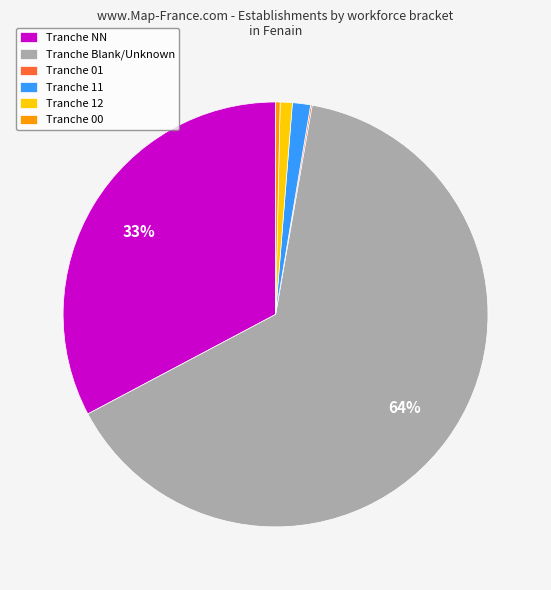

Combined, do Tranche 12 and Tranche 11 account for over 50%?

No